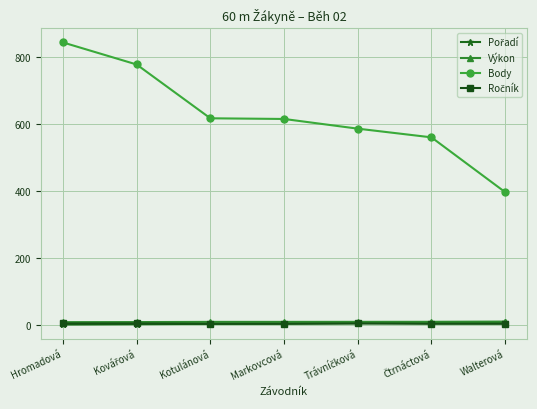

Which series has the widest spread of values?

Body